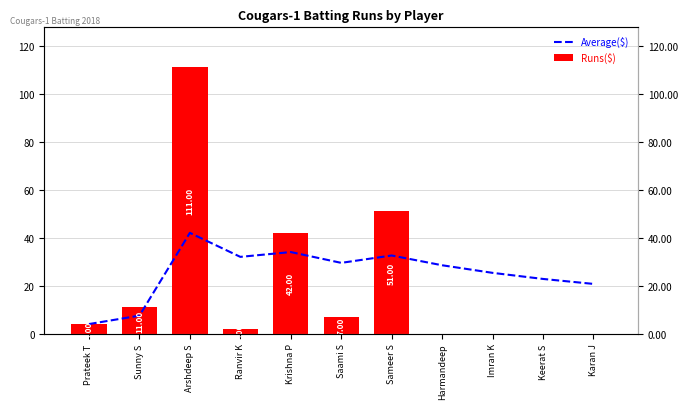

Is the value of Runs($) at Imran K greater than the value of Average($) at Karan J?

No